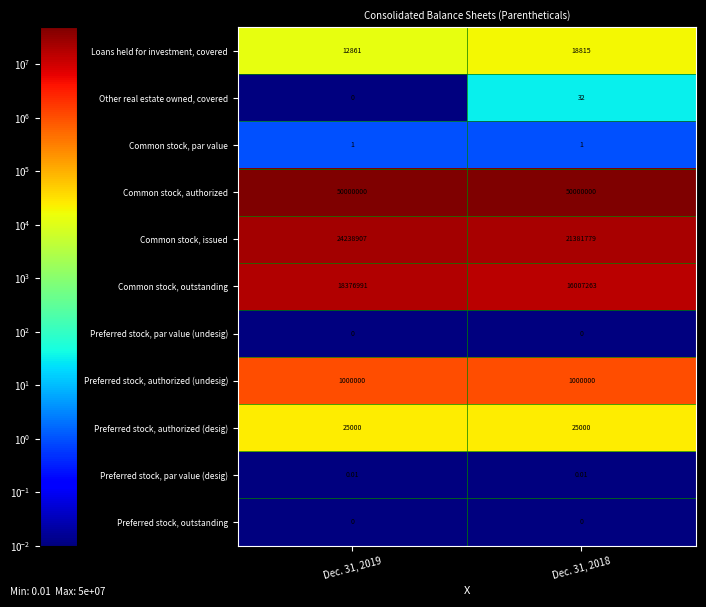

Which series has the largest range (max minus min)?

Common stock, issued